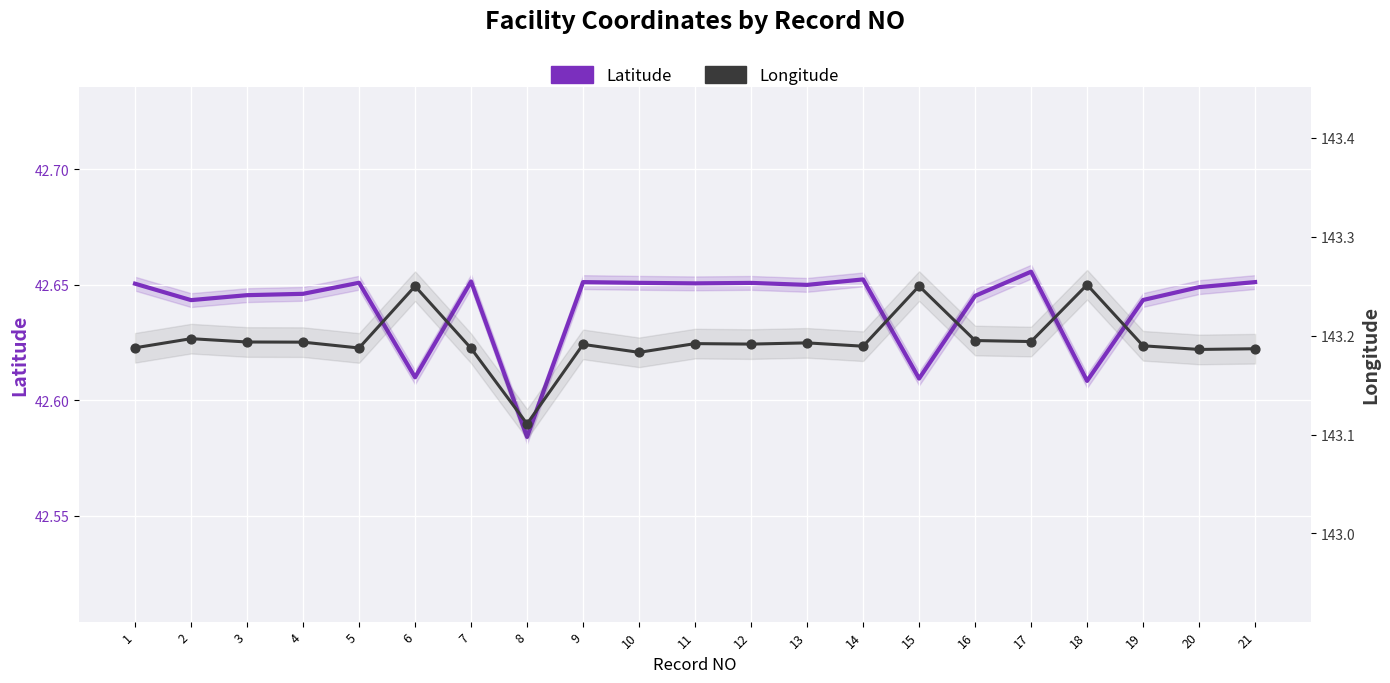

Which series reaches the maximum Y coordinate?

Longitude